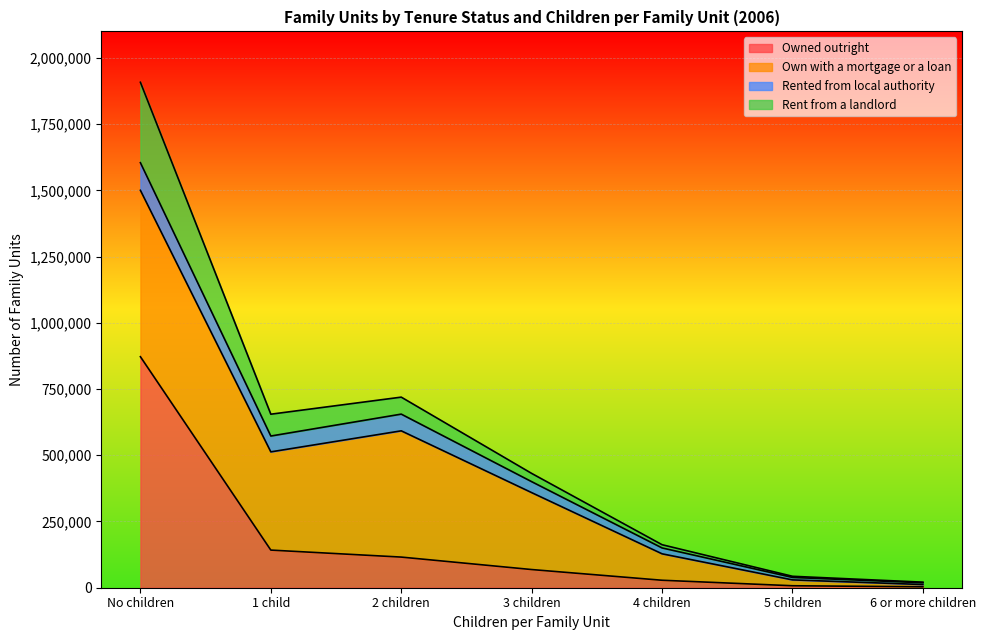

Where is Owned outright nearest to the value 437769?

1 child